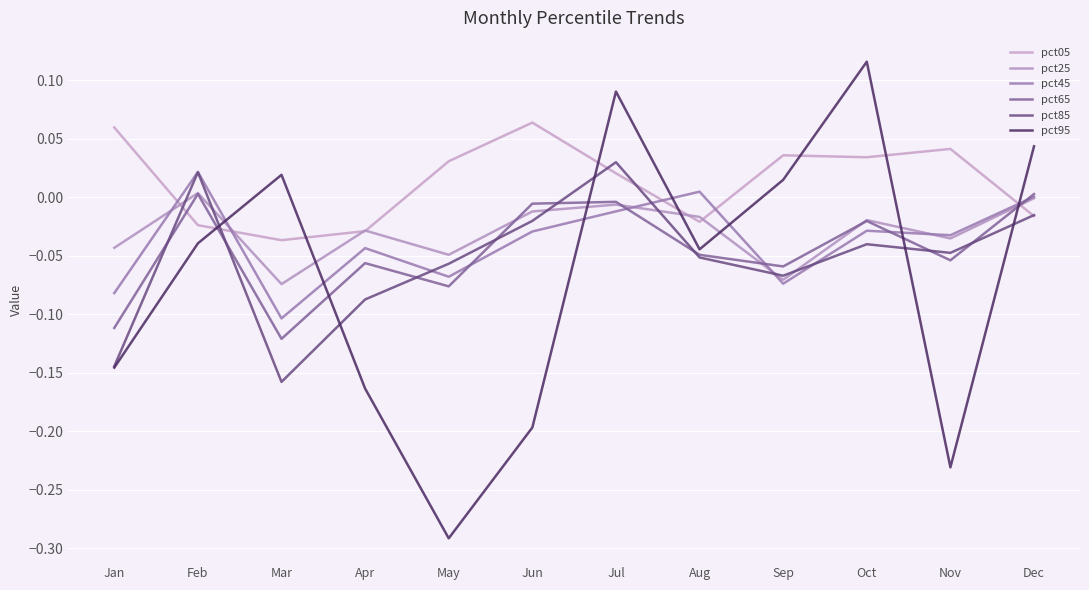

What is the smallest value displayed?

-0.3